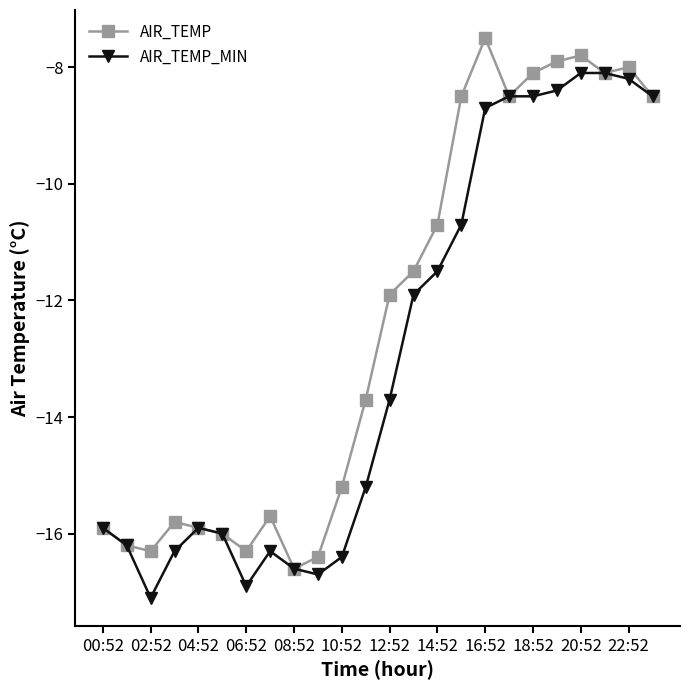

What is the maximum value for AIR_TEMP_MIN?

-8.1